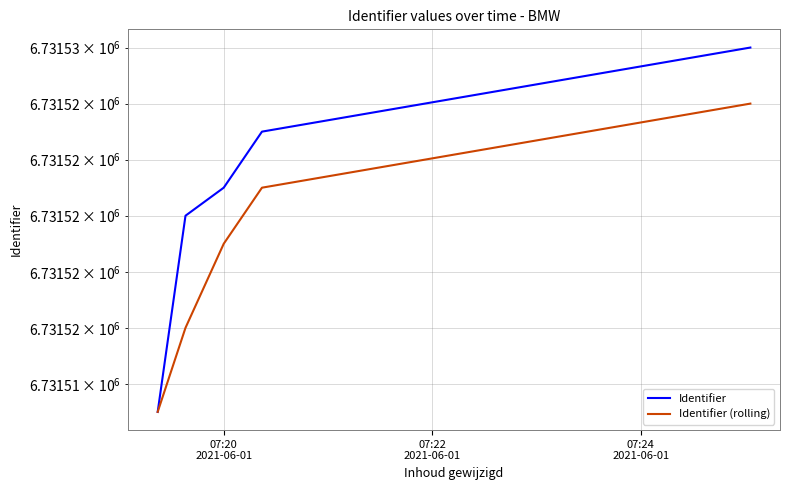

The value of Identifier (rolling) at 4 is 3849438. True or false?

False